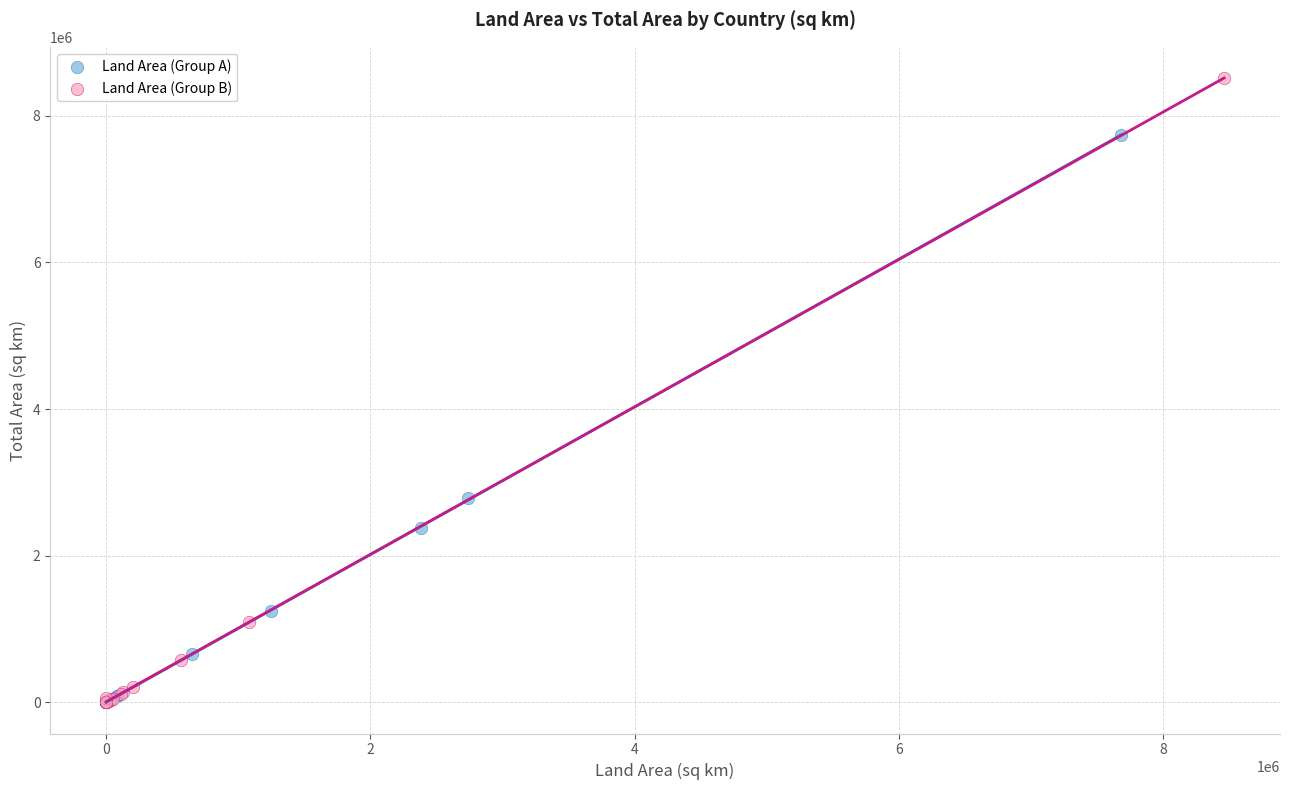

What are all the series names shown in the legend?

Land Area (Group A), Land Area (Group B)